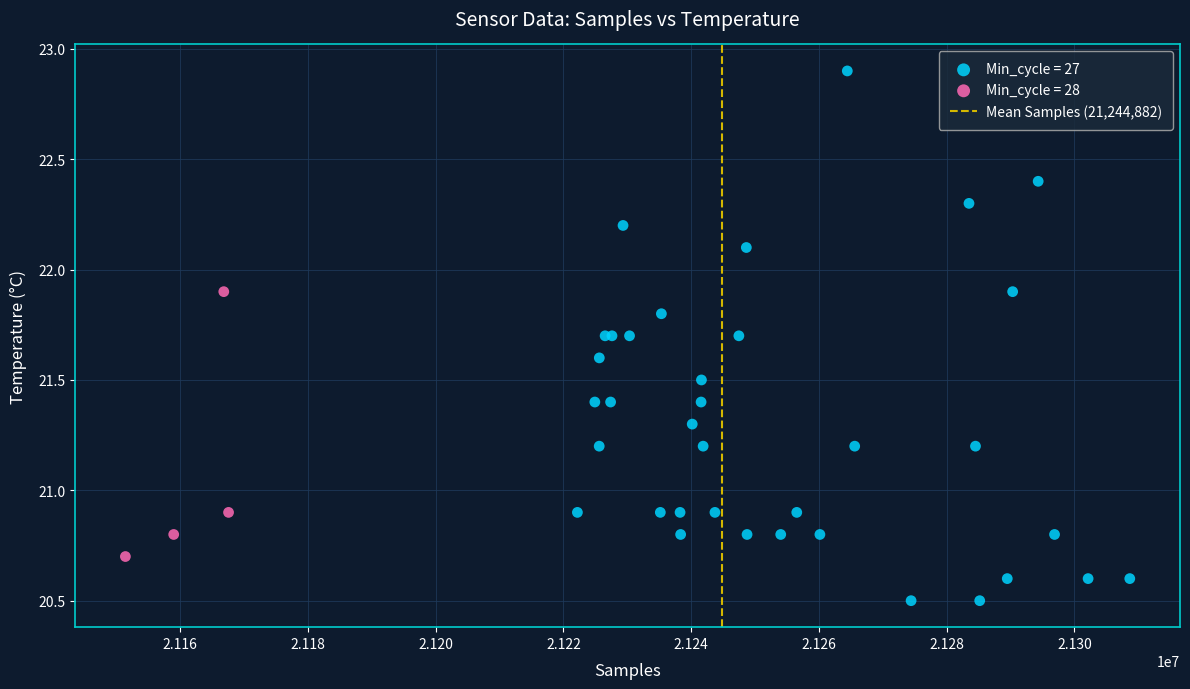

Which series contains the lowest Y value?

Min_cycle = 27